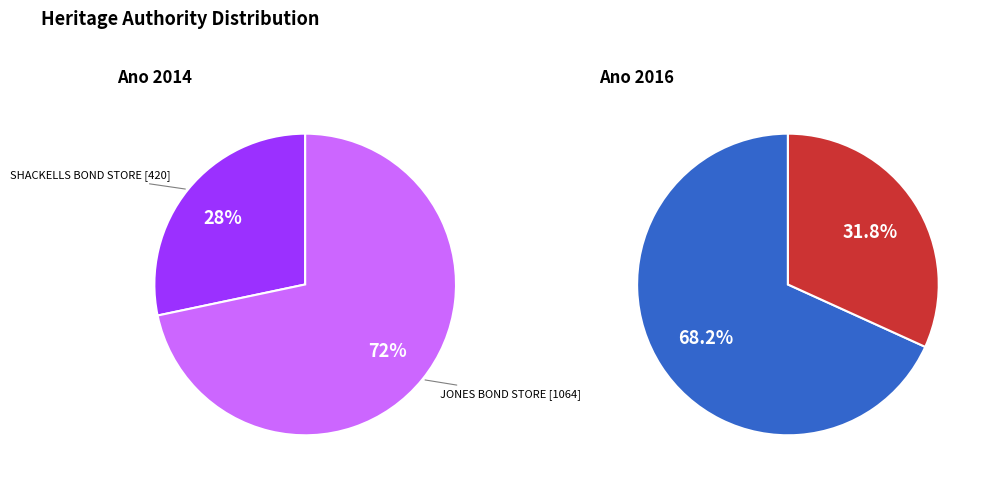

How many segments does this pie chart have?

4